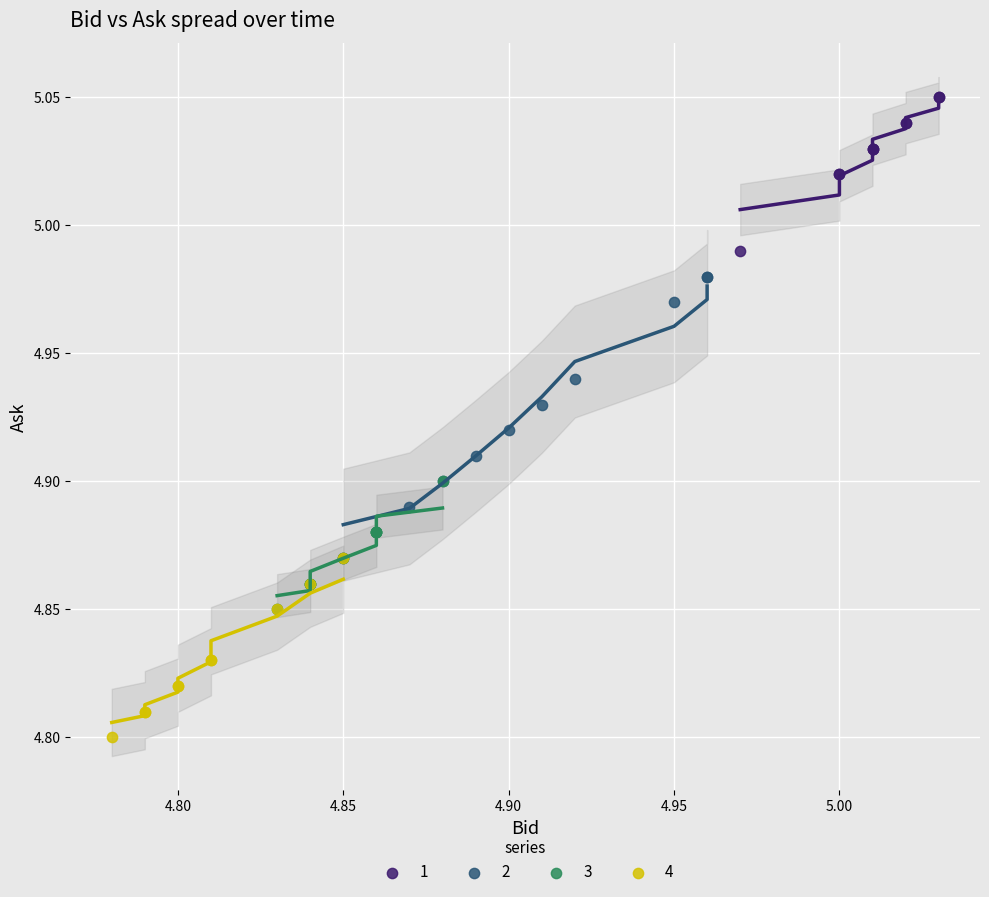

Which series has the largest Y range (max minus min)?

2